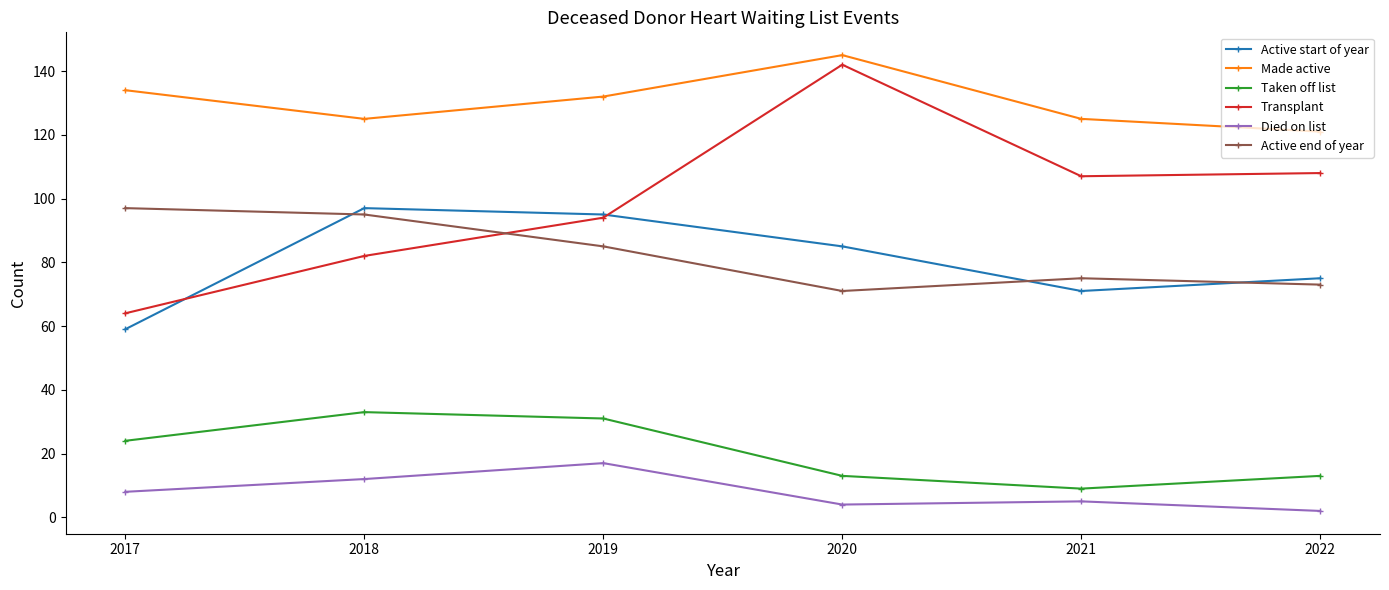

Reading left to right, extract all data points from this chart.

Active start of year: 59	97	95	85	71	75
Made active: 134	125	132	145	125	121
Taken off list: 24	33	31	13	9	13
Transplant: 64	82	94	142	107	108
Died on list: 8	12	17	4	5	2
Active end of year: 97	95	85	71	75	73